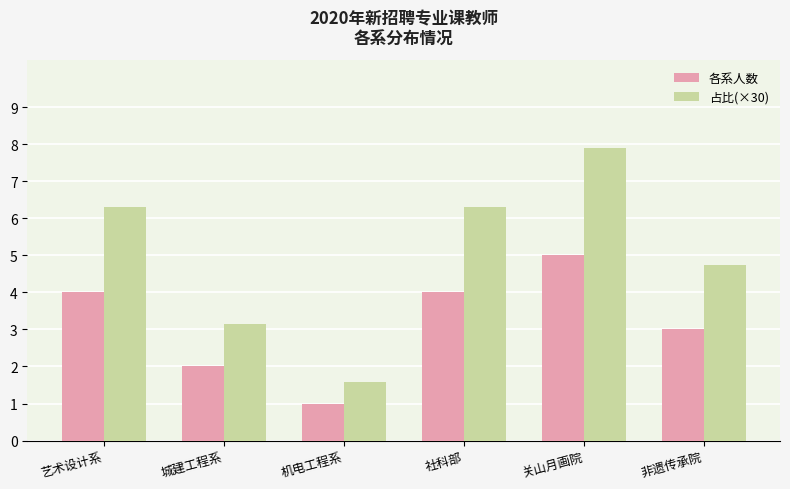

The 占比(×30) series shows 9.2 at 艺术设计系. True or false?

False